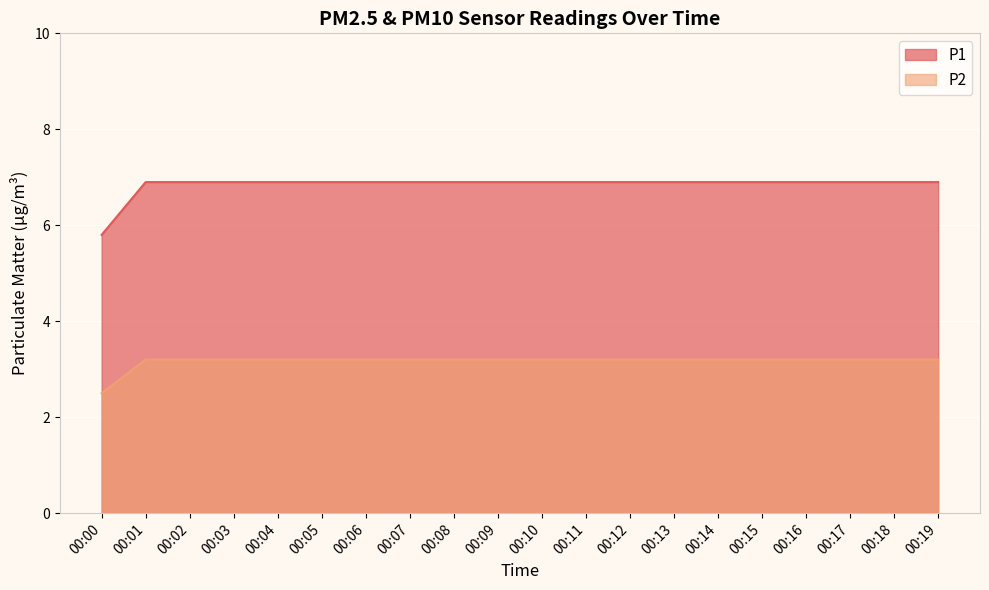

The P1 series shows 6.9 at 00:03. True or false?

True